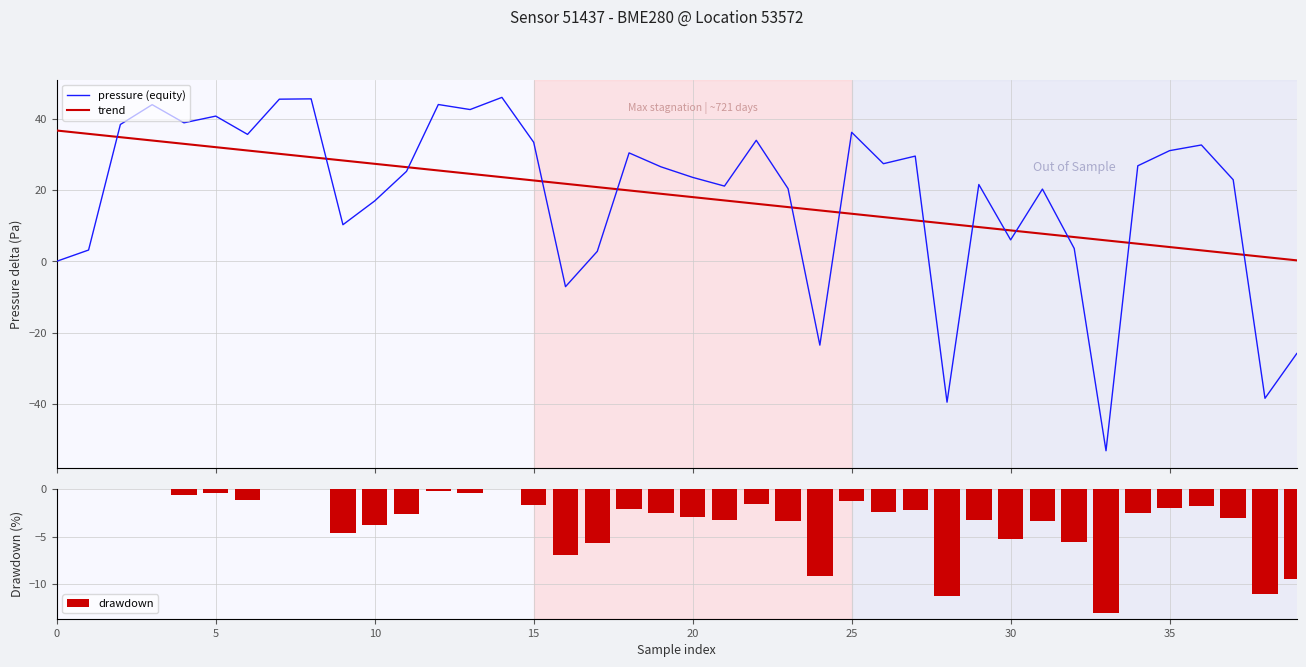

How many groups of bars are there?

40